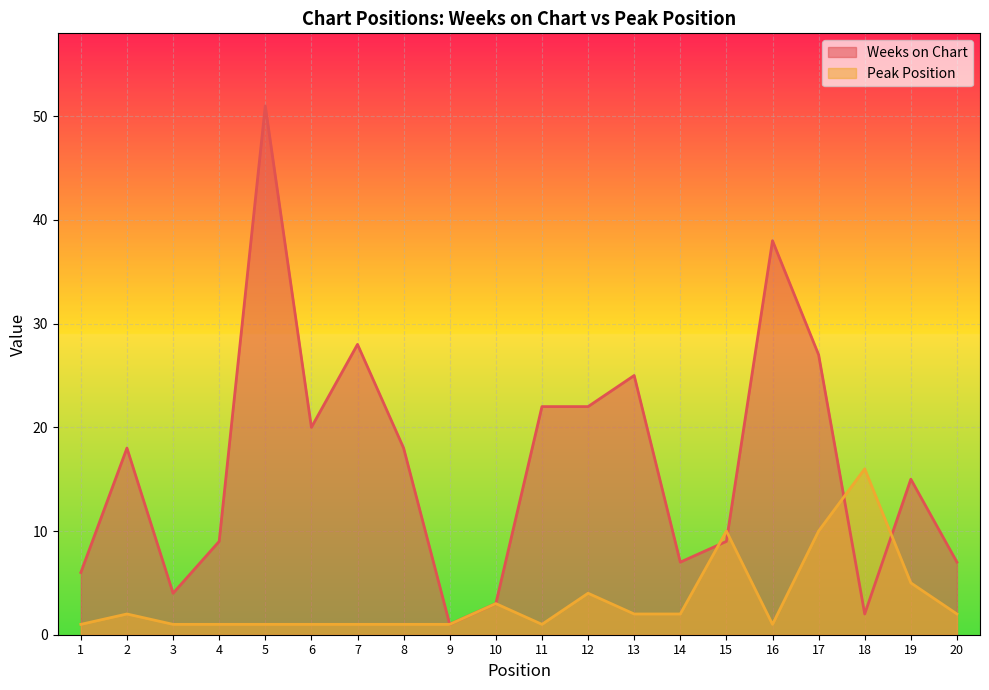

True or false: Weeks on Chart and Peak Position cross at least once.

True